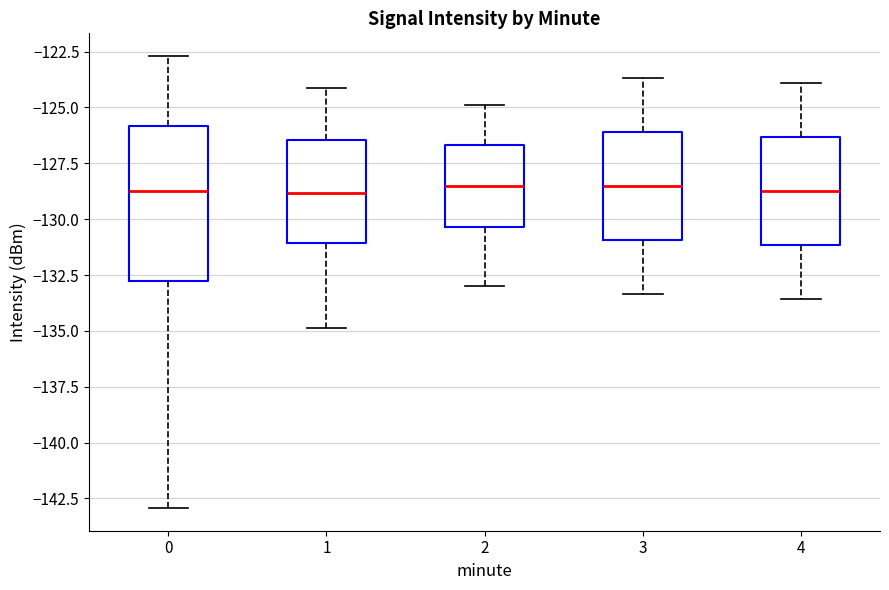

Which box is the tallest, from its lower edge to its upper edge?

0